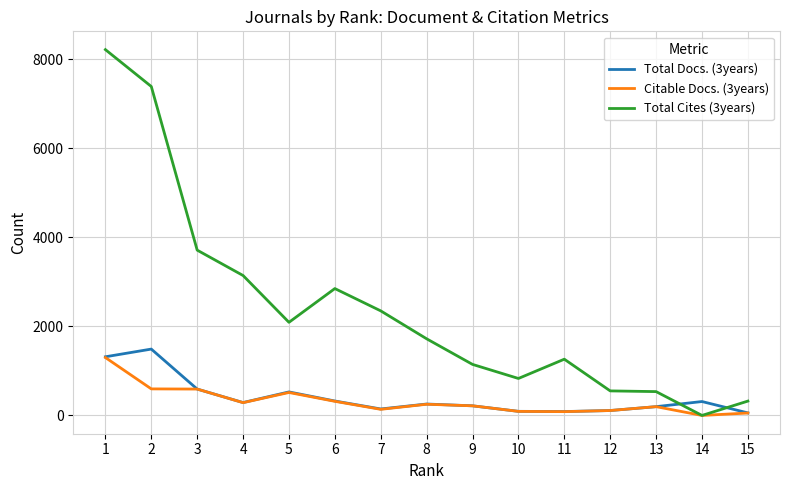

True or false: Total Cites (3years) and Total Docs. (3years) cross at least once.

True